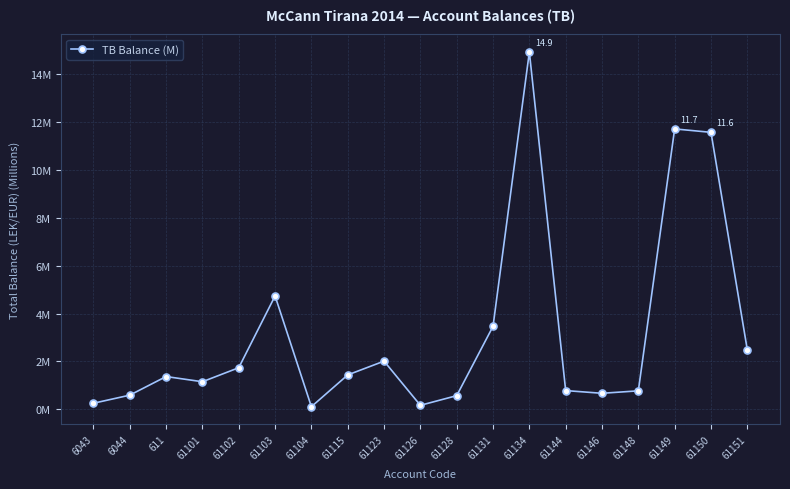

Does the chart have visible grid lines?

Yes